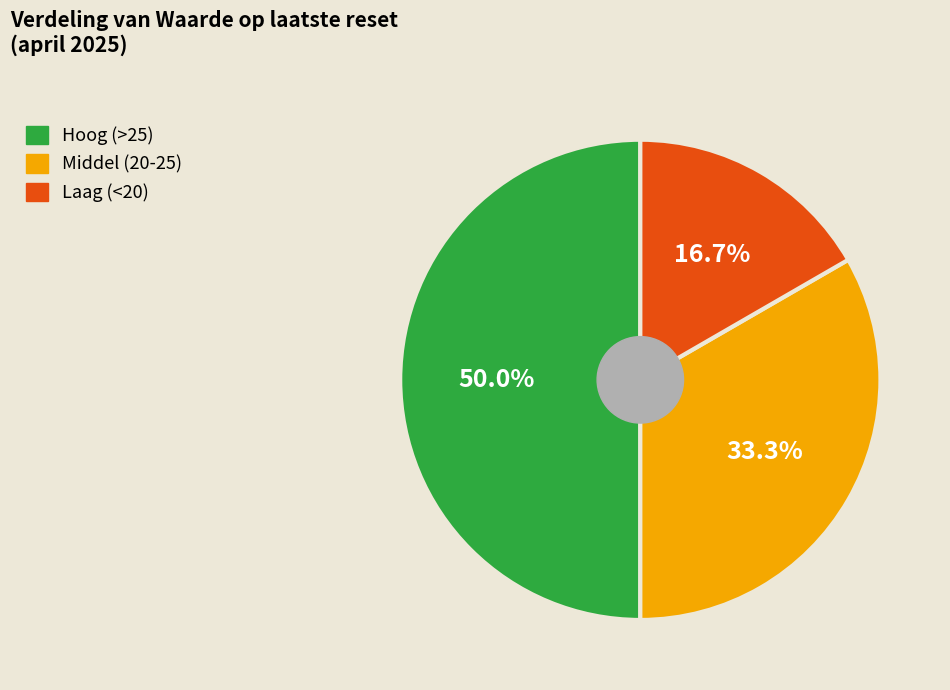

Combined, what portion of the pie is Hoog (>25) and Laag (<20)?

66.7%